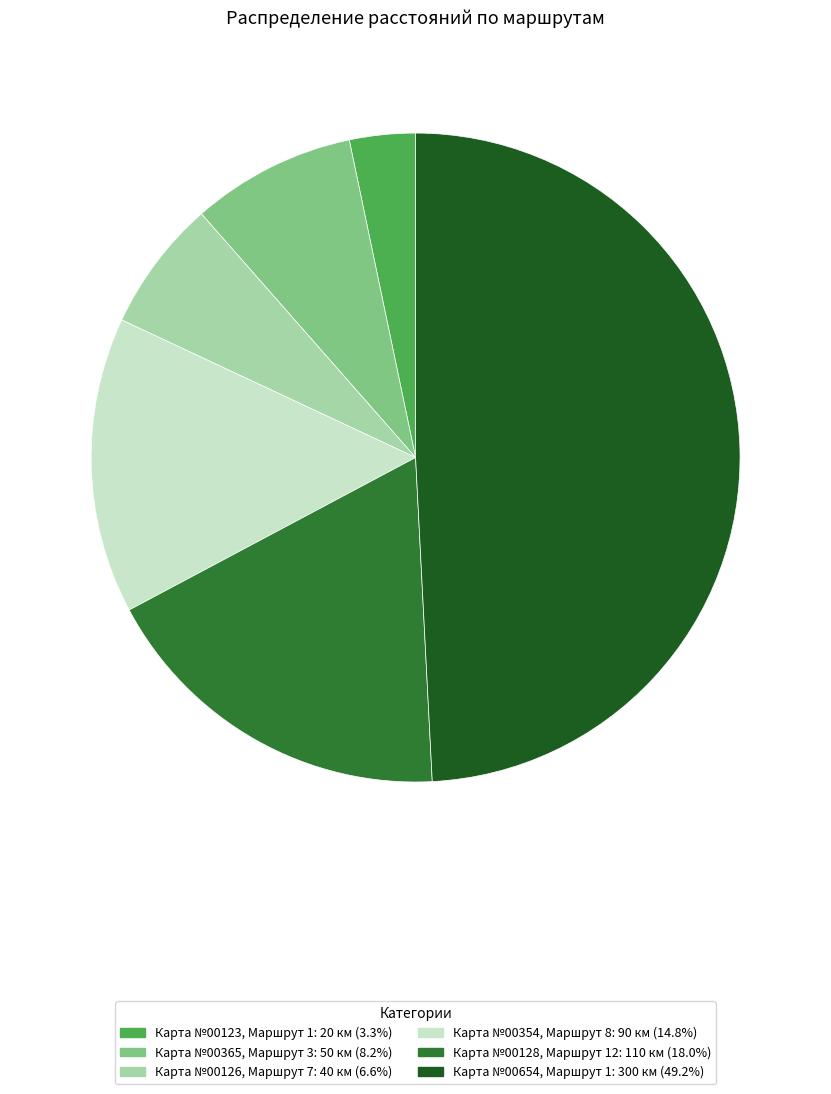

Does any single category account for the majority?

No